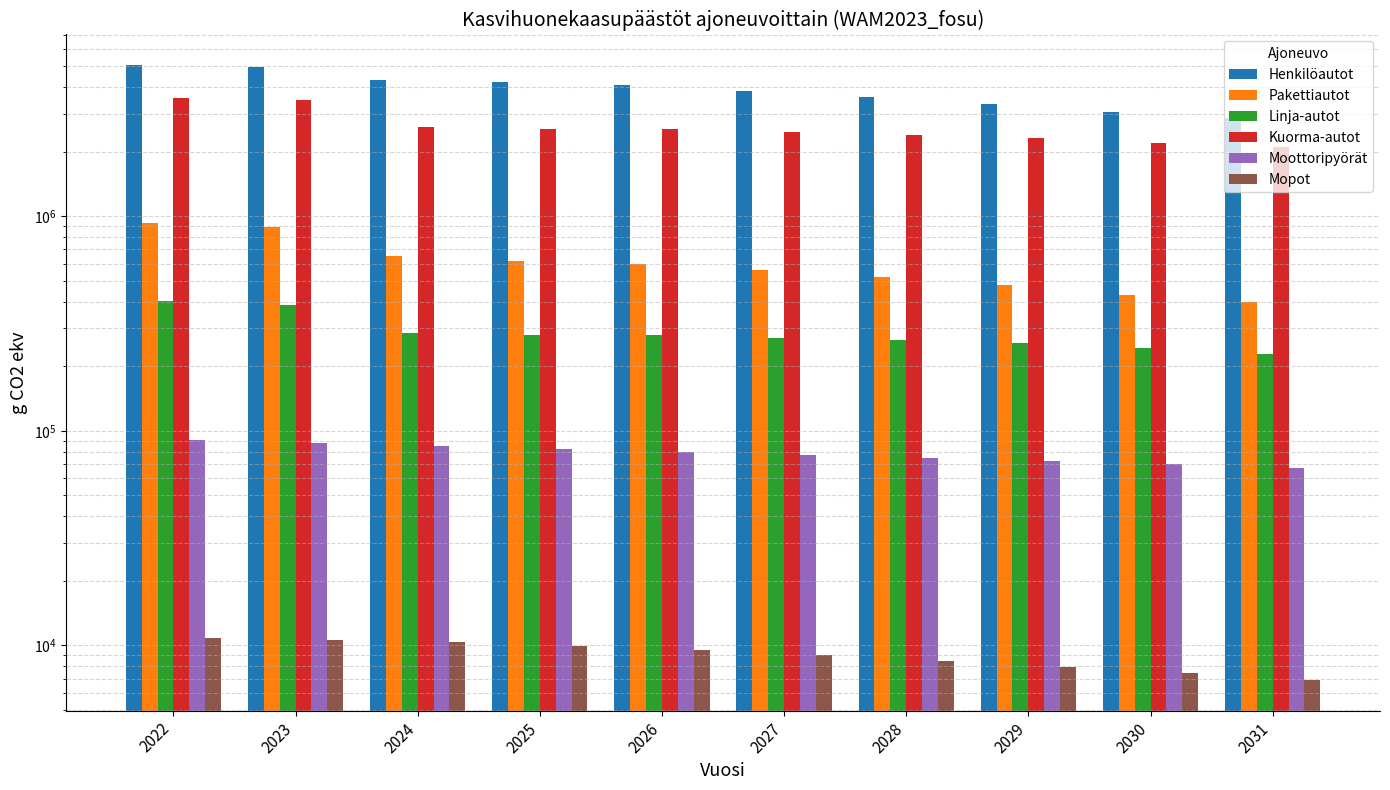

What is the average value of the Linja-autot series?

289618.4